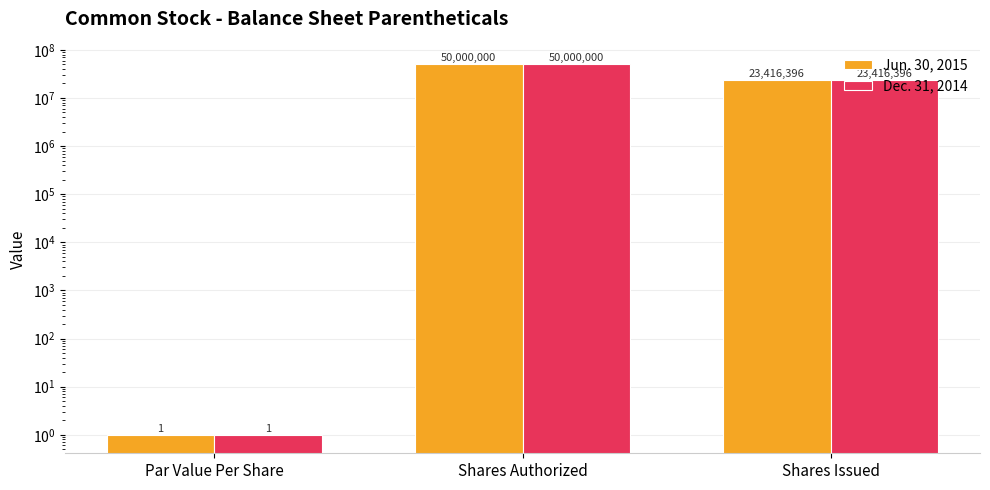

What is the sum of the Dec. 31, 2014 values at Par Value Per Share and Shares Authorized?

50000001